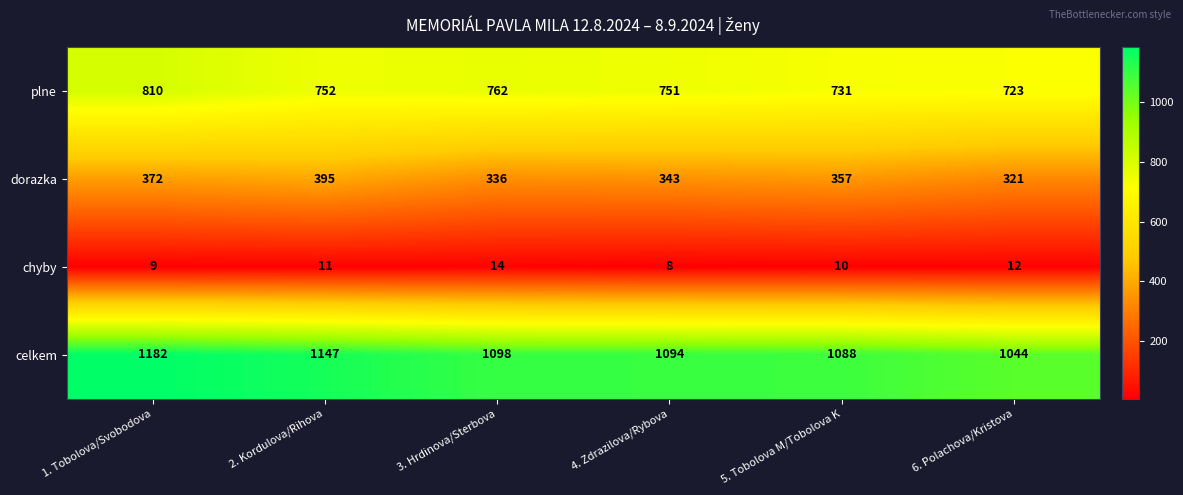

Is it true that dorazka equals 572 at 1. Tobolova/Svobodova?

False